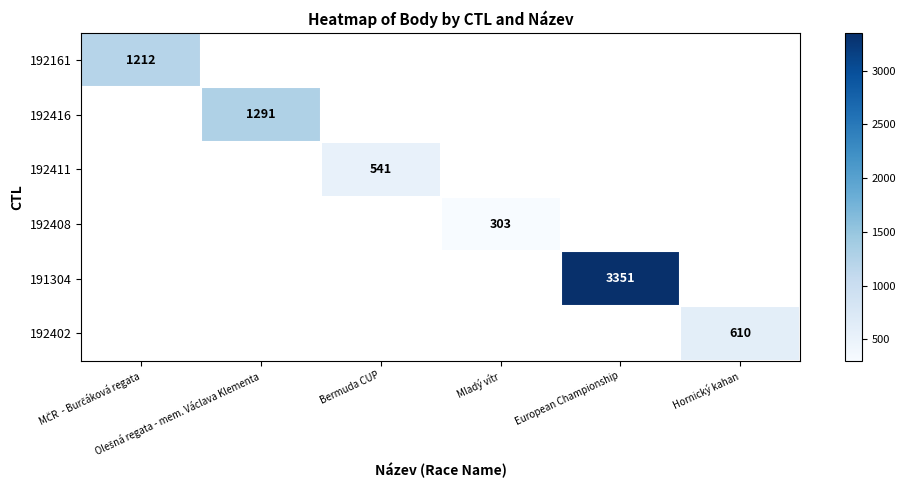

At which category does the chart reach its peak across all series?

European Championship